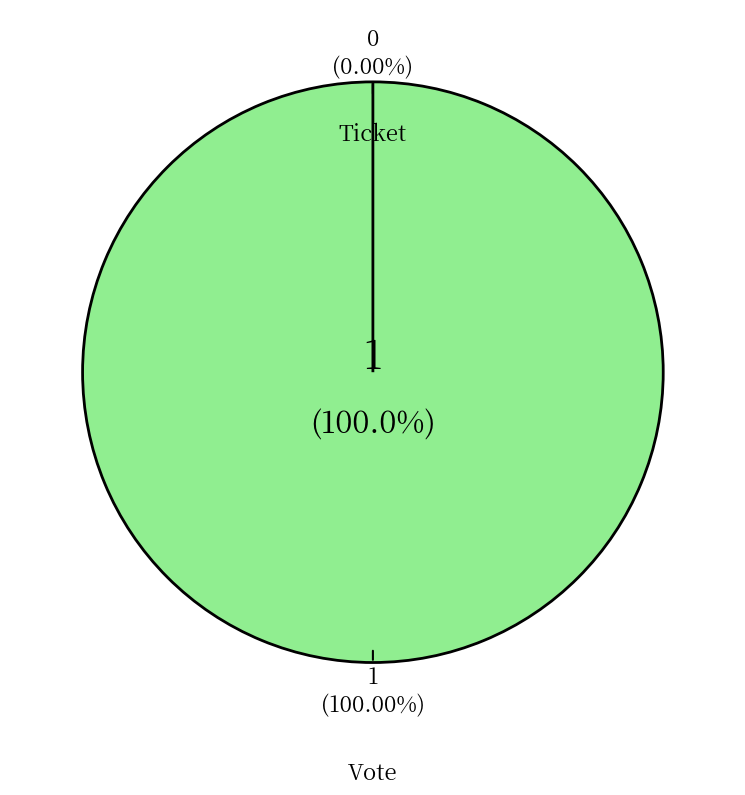

How many segments does this pie chart have?

2